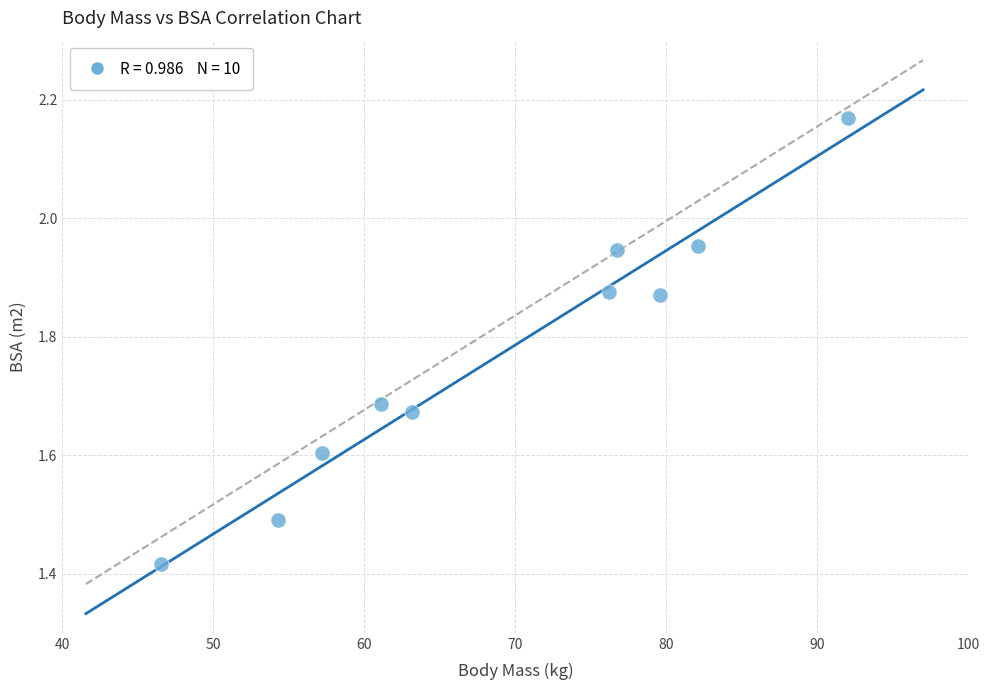

What is the range of X values (max minus min)?

45.4